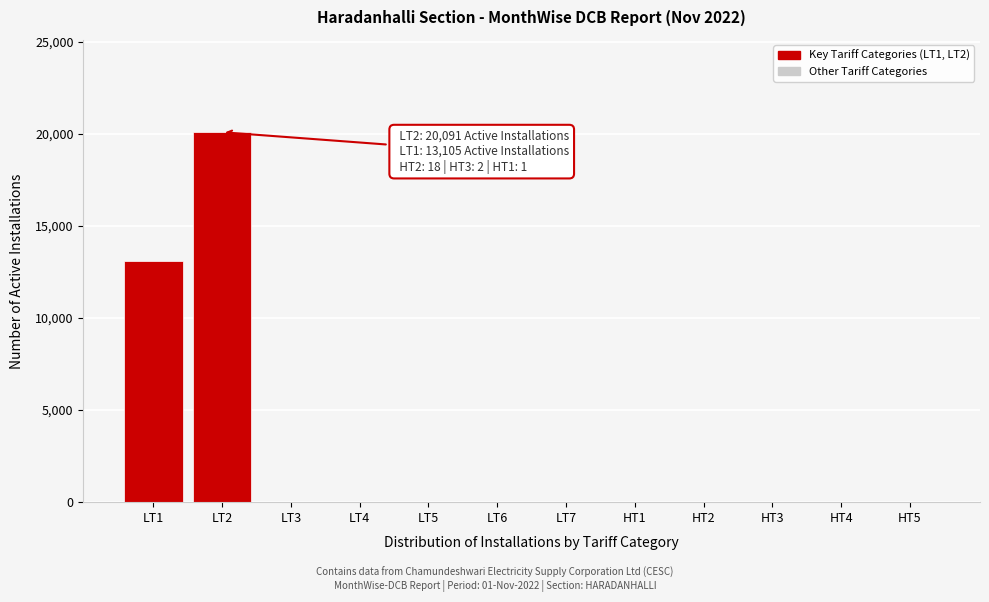

What is the sum of all values?

33241